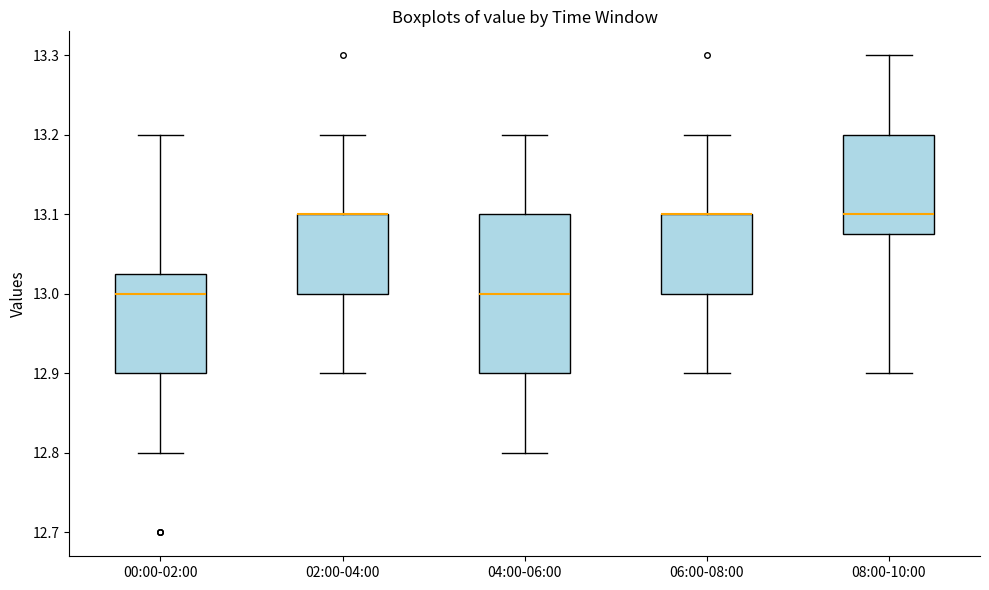

Which box is the tallest, from its lower edge to its upper edge?

04:00-06:00